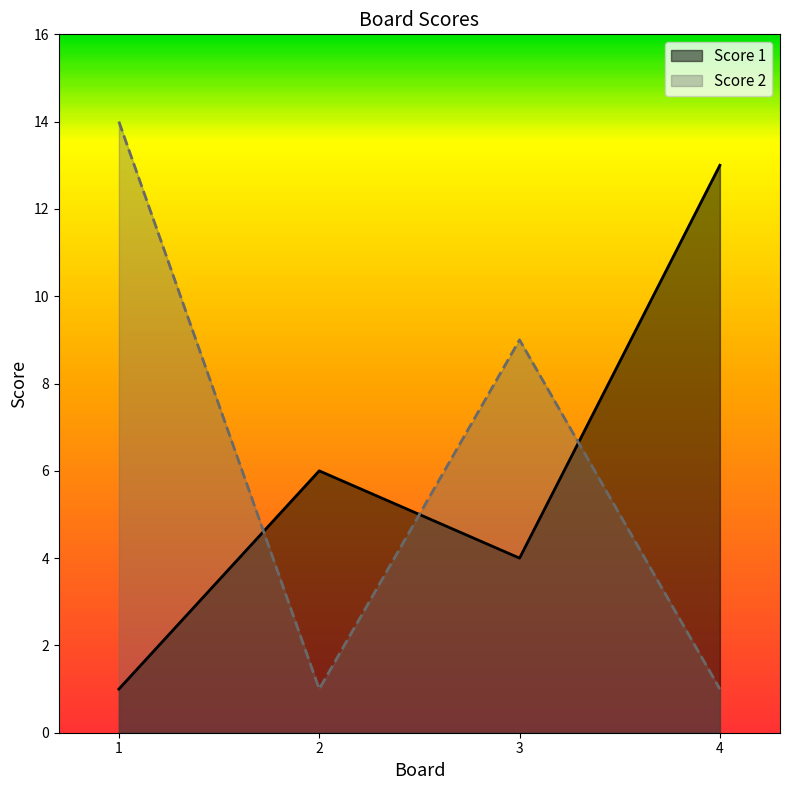

Between 3 and 1, which is larger?

3